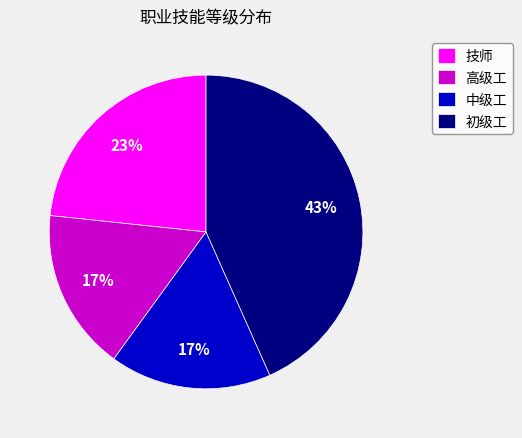

What percentage is the 初级工 slice, to the nearest percent?

43%